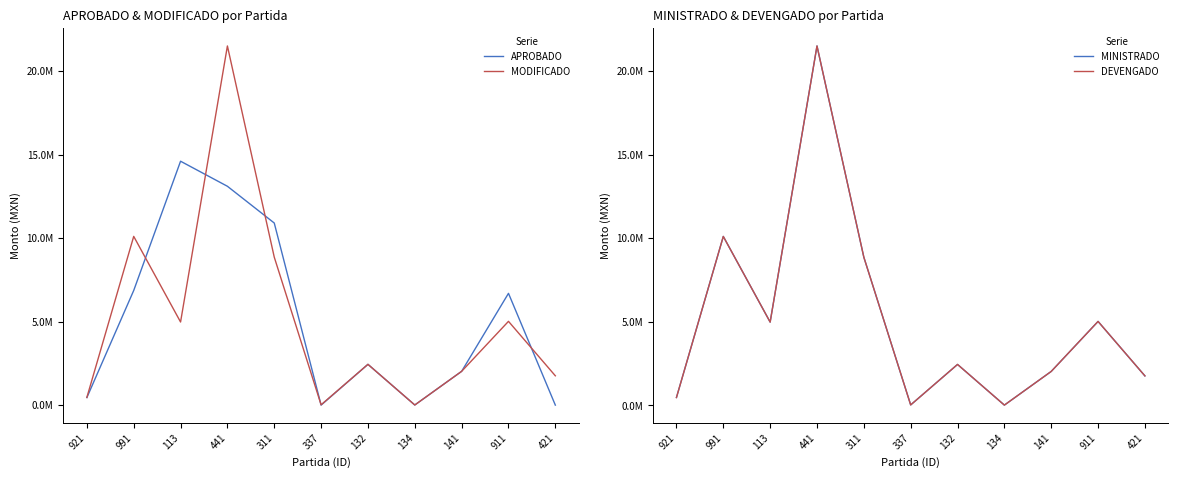

Count the number of categories in the chart.

11